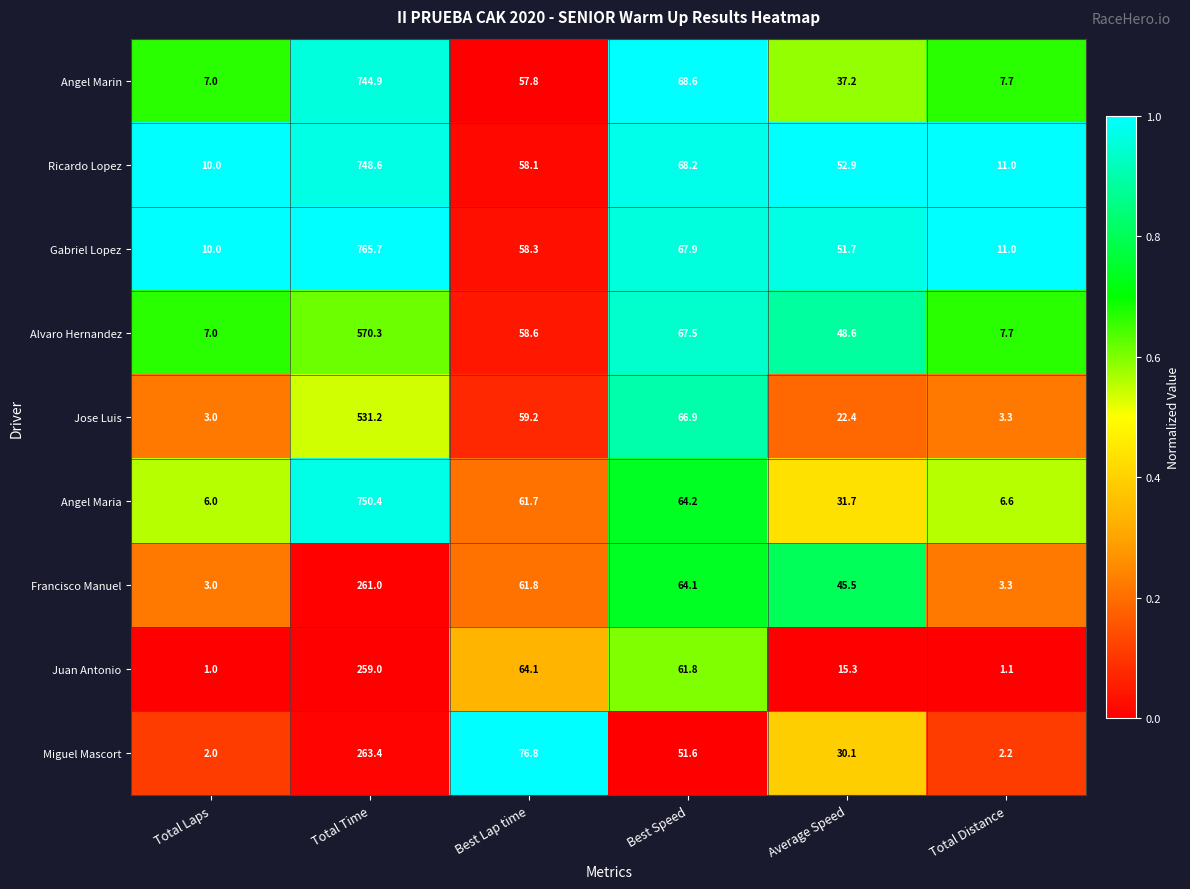

Which series has the widest spread of values?

Gabriel Lopez